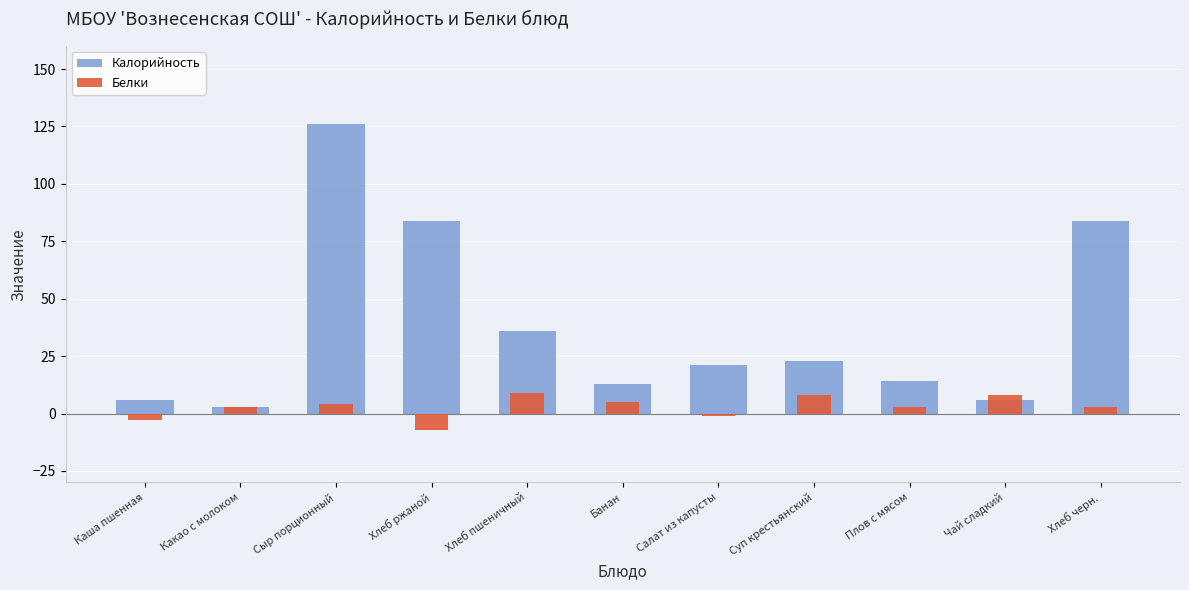

What position from the right is Сыр порционный?

9